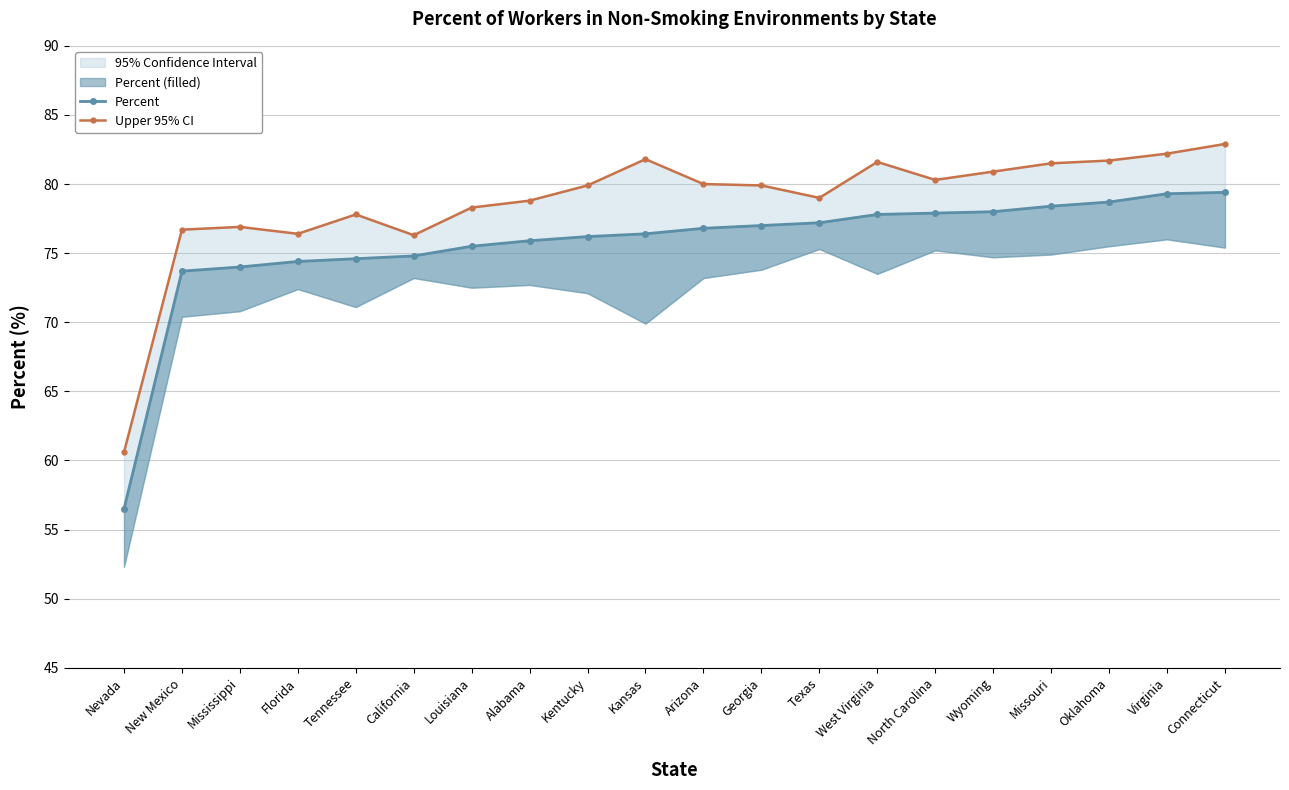

Which category has the lowest value in the Upper 95% CI series?

Nevada